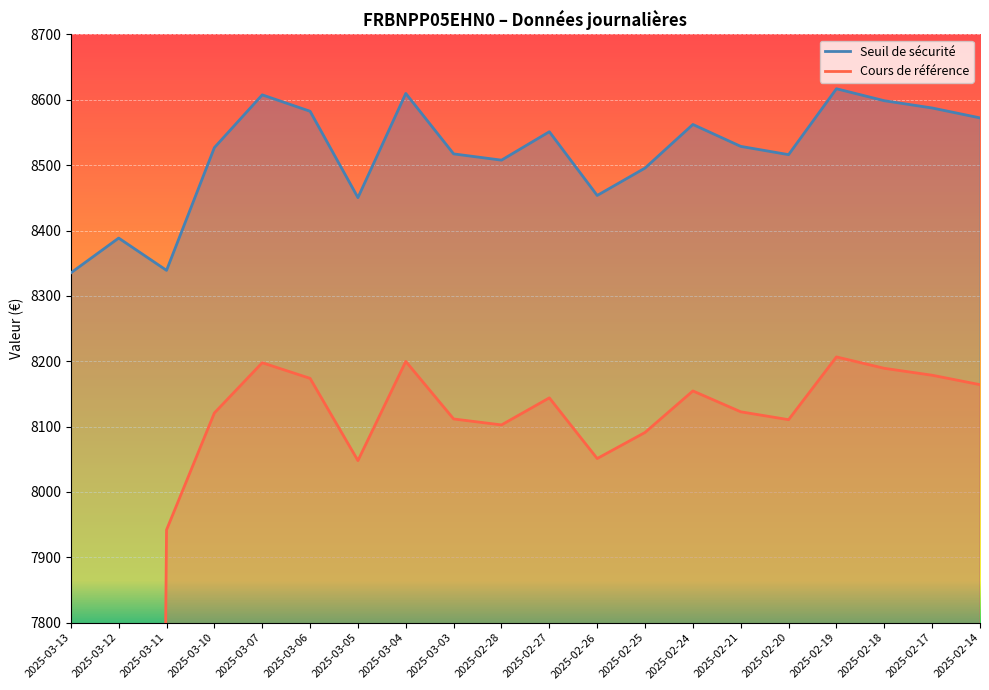

What are all the series names shown in the legend?

Seuil de sécurité, Cours de référence